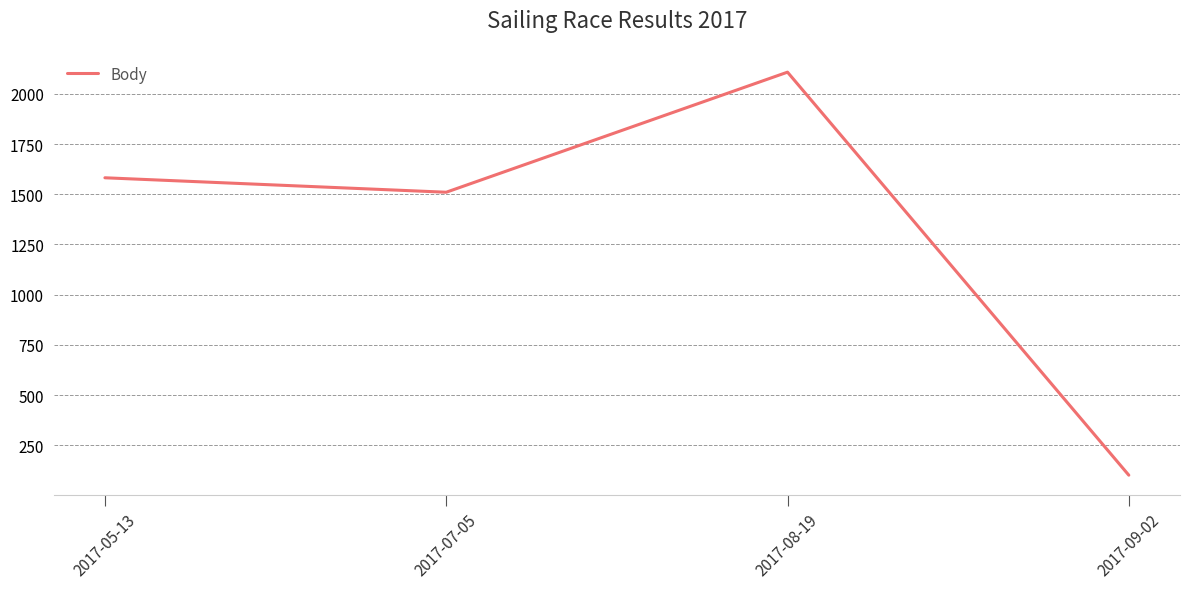

How many interior local peaks (higher than both neighbors) does the data have?

1